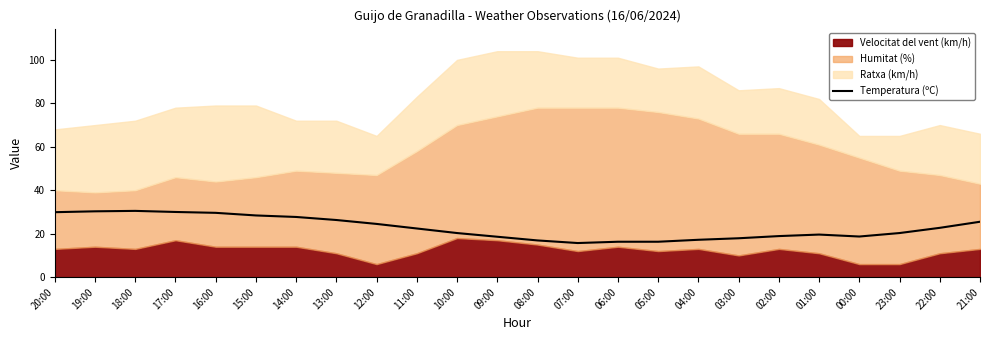

What is the change in value from 15:00 to 23:00?

-8.1